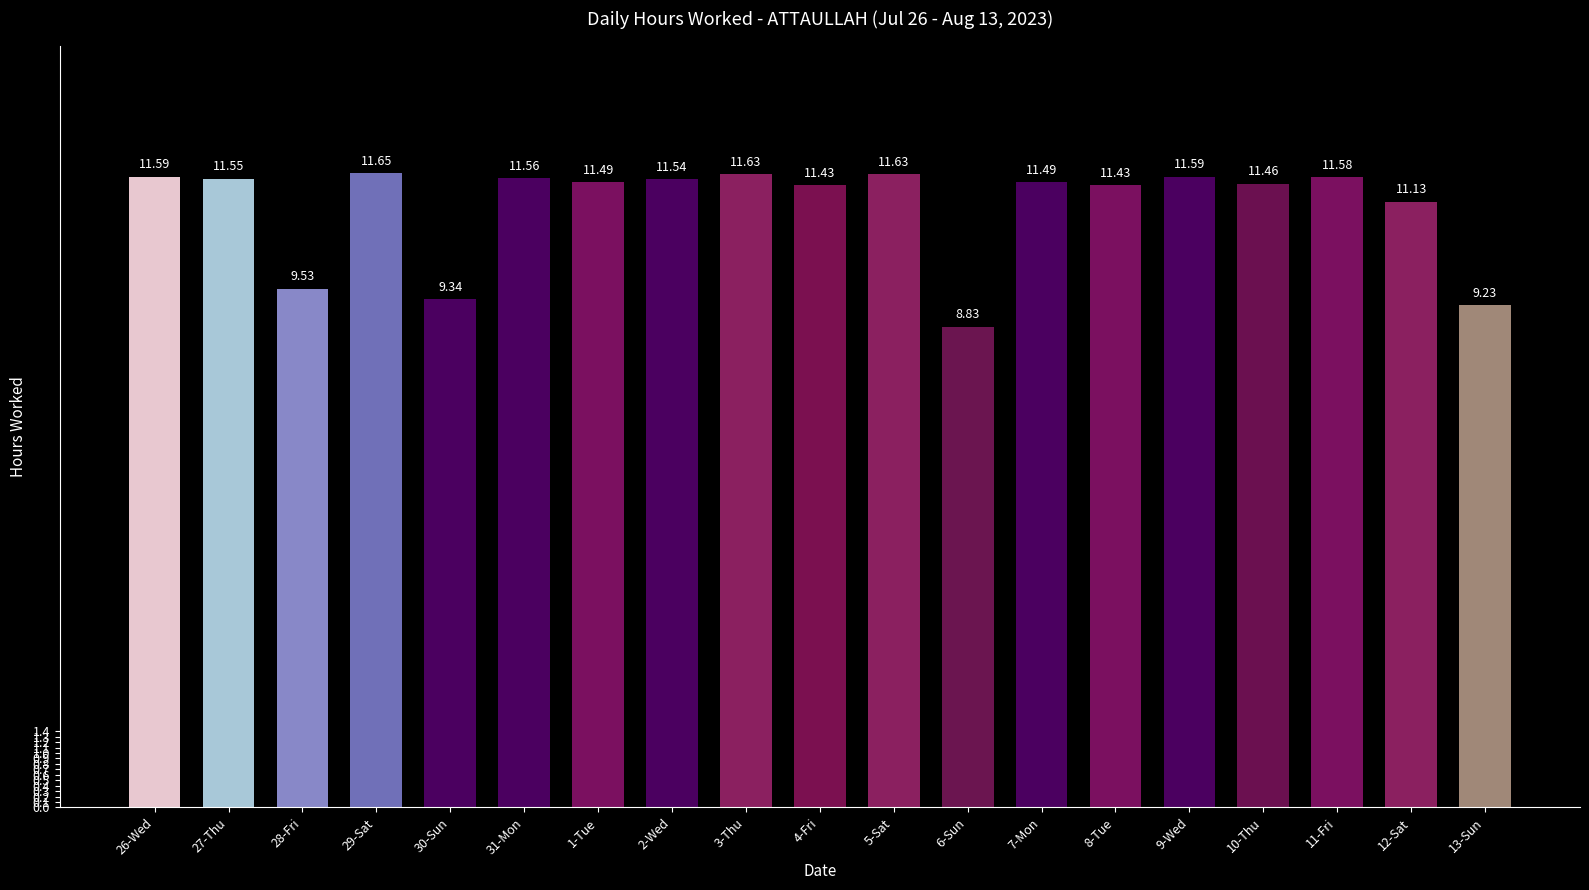

At which label is the value closest to 10?

28-Fri